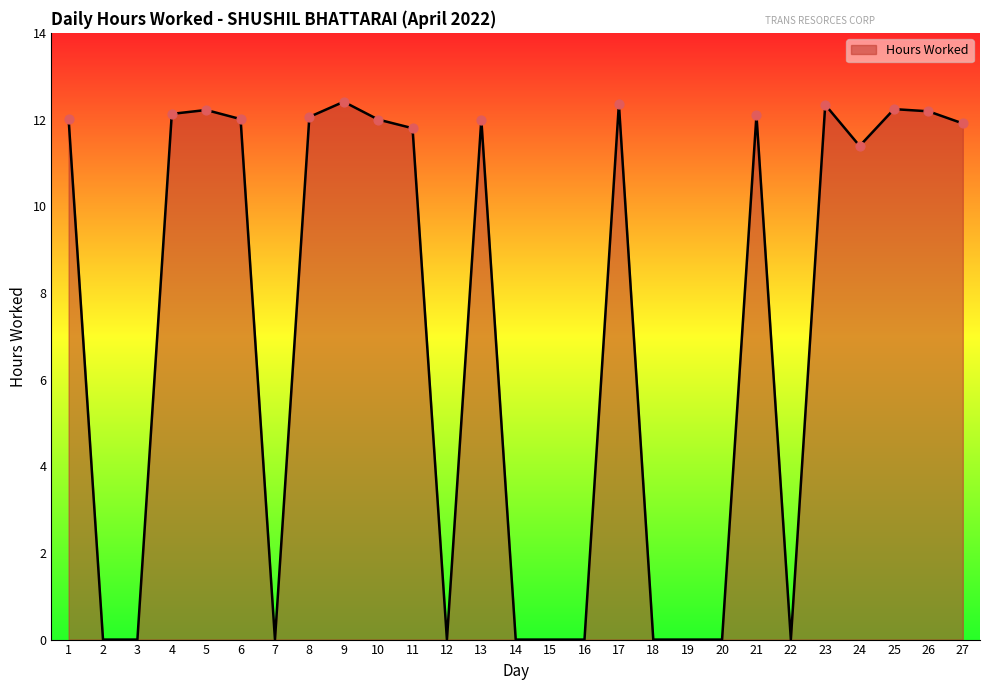

Which has a higher value, 13 or 5?

5